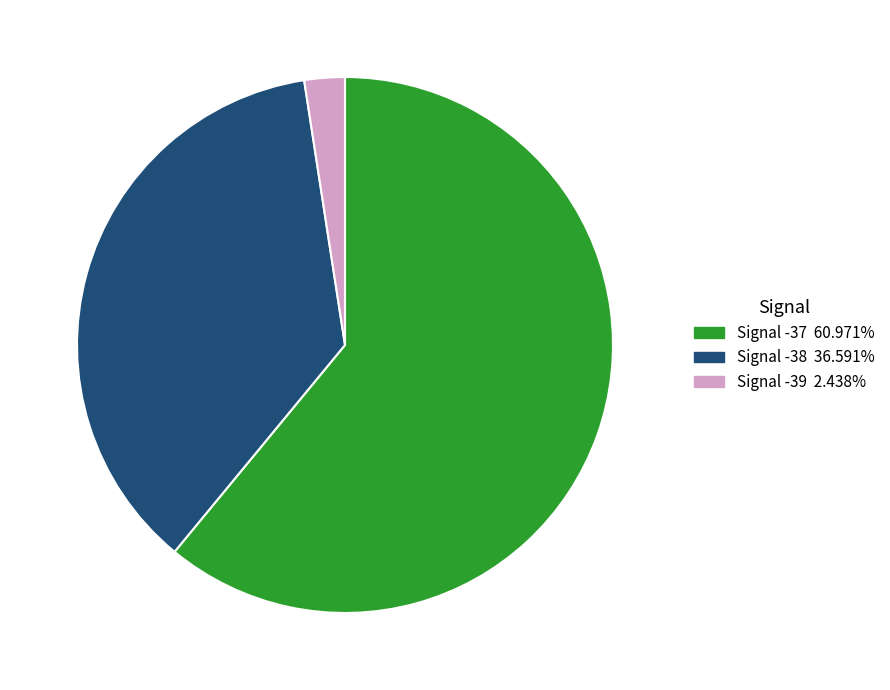

Is there a majority slice in this chart?

Yes